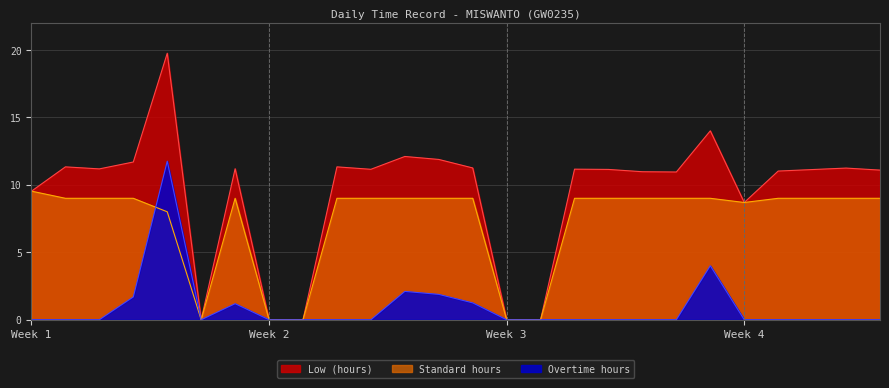

The chart shows a value of 15.2 at 24. True or false?

False